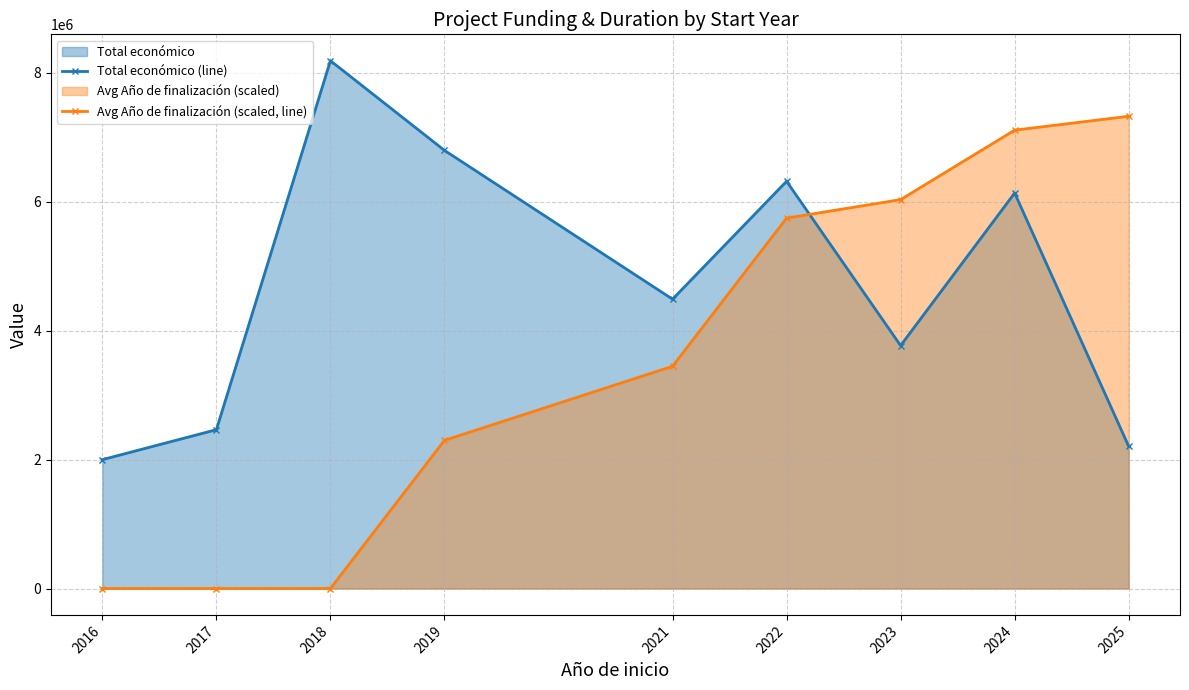

Reading left to right, extract all data points from this chart.

Total económico (line): 2016=1999718.0	2017=2464572.0	2018=8189934.0	2019=6798489.0	2021=4489754.0	2022=6319023.0	2023=3769551.0	2024=6137033.0	2025=2206509.0
Avg Año de finalización (scaled, line): 2016=0.0	2017=0.0	2018=0.0	2019=2298928.8	2021=3448393.3	2022=5747322.1	2023=6034688.2	2024=7112311.1	2025=7327835.7